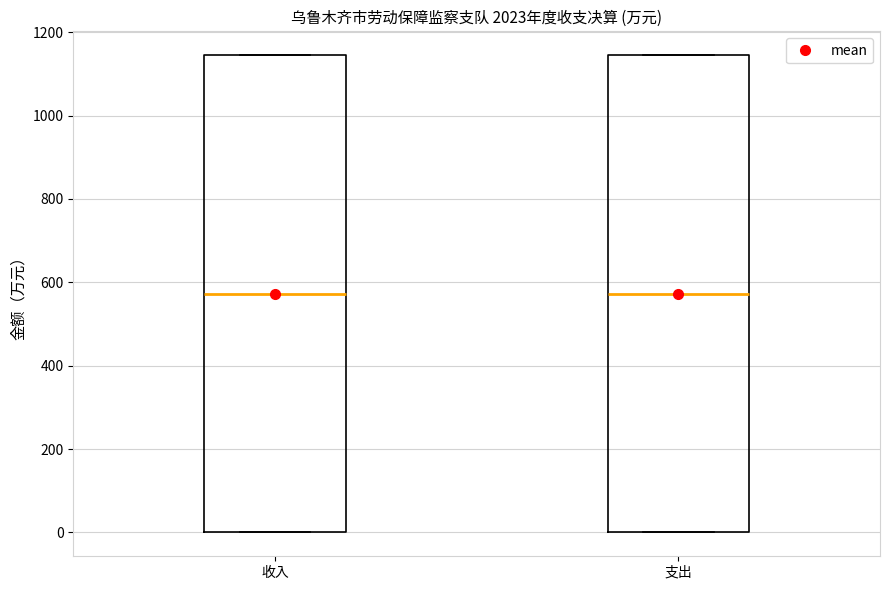

Reading left to right, transcribe this box plot: for each box, give where its median line is, the range the box spans, and where its two whiskers end, as read against the y-axis. The values are not printed on the chart, so give them approximately, as read against the axis.

收入: median 580, box 0 to 1140, whiskers 0 to 1140
支出: median 580, box 0 to 1140, whiskers 0 to 1140